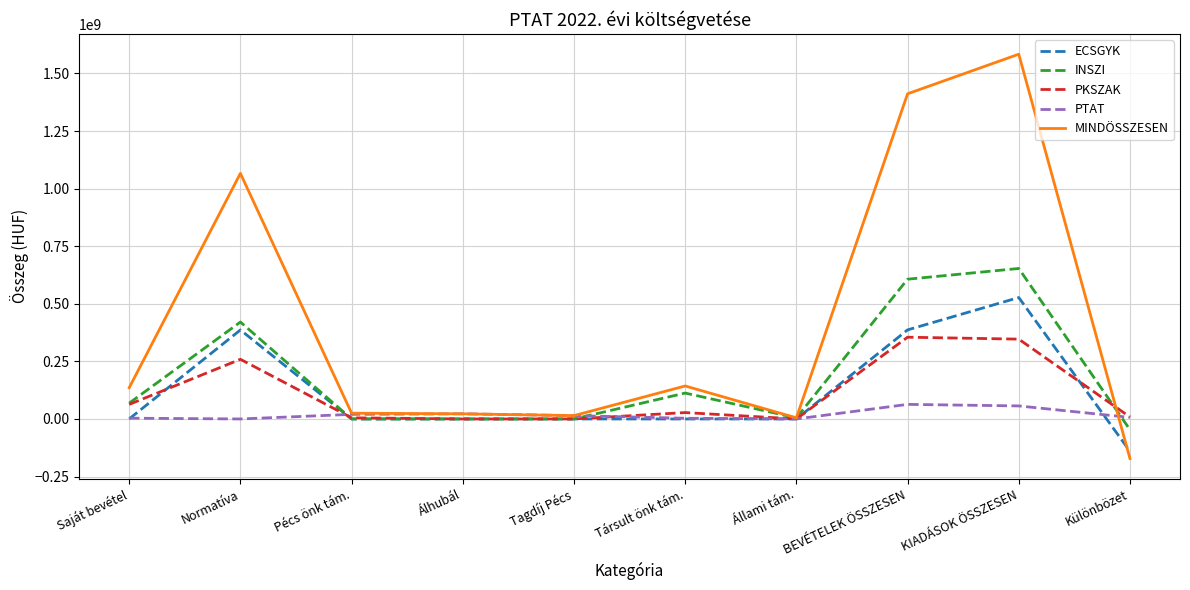

What is the minimum value shown in the chart?

-171828117